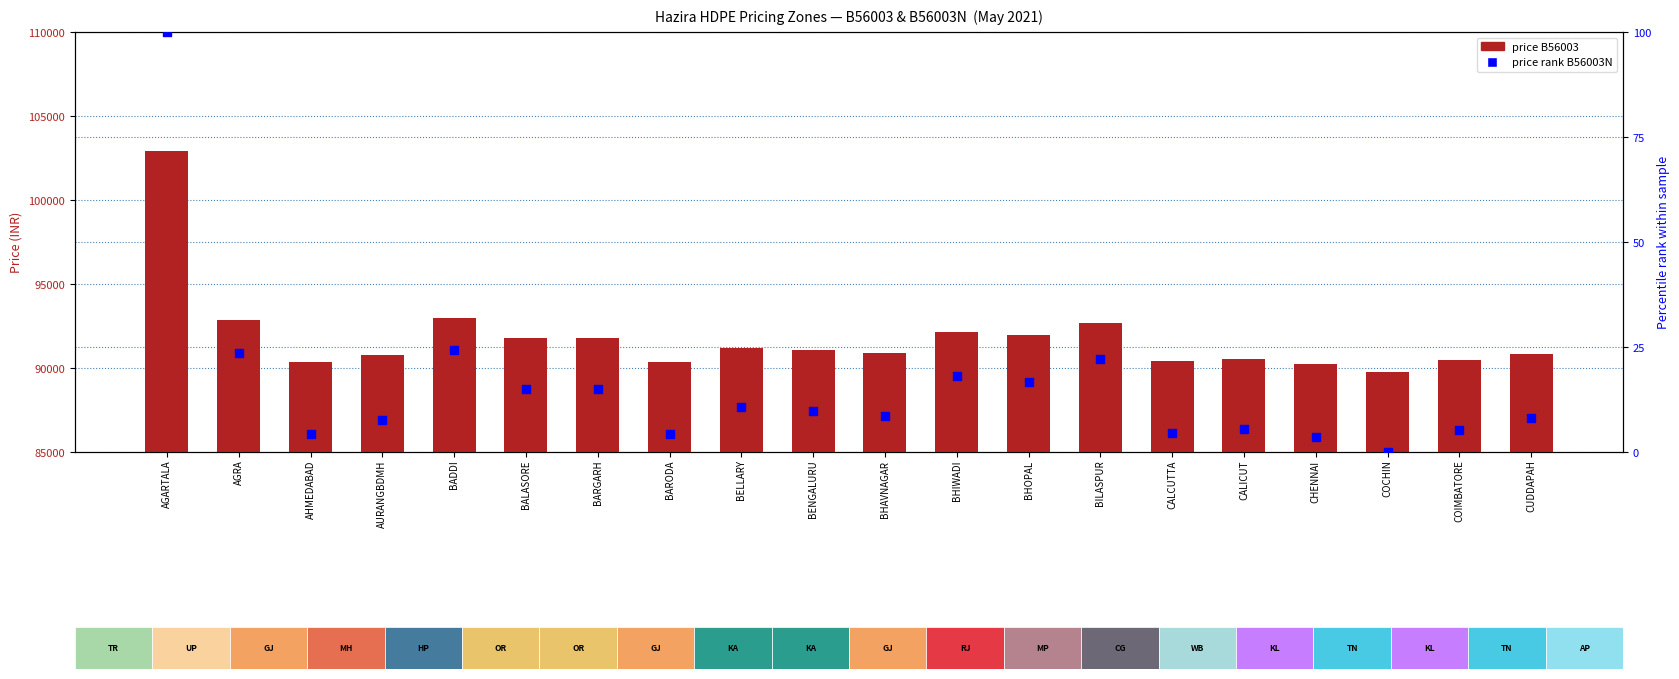

What is the total value across all series at CUDDAPAH?

90848.0